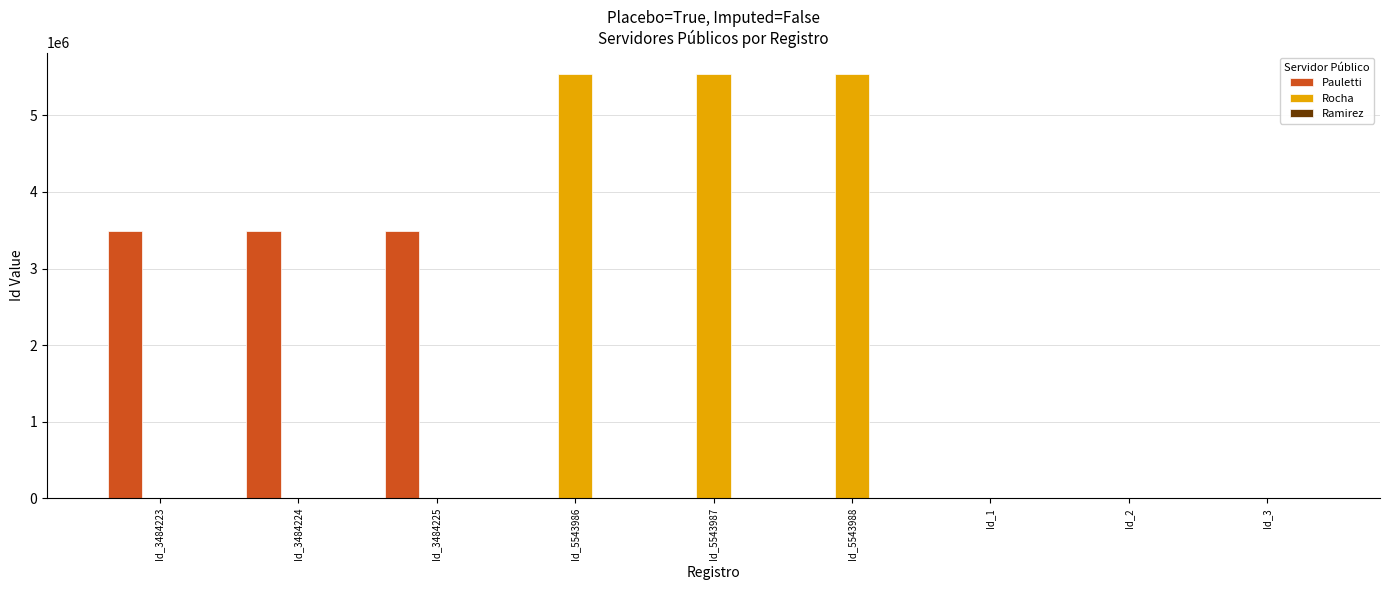

What is the maximum value for Rocha?

5543988